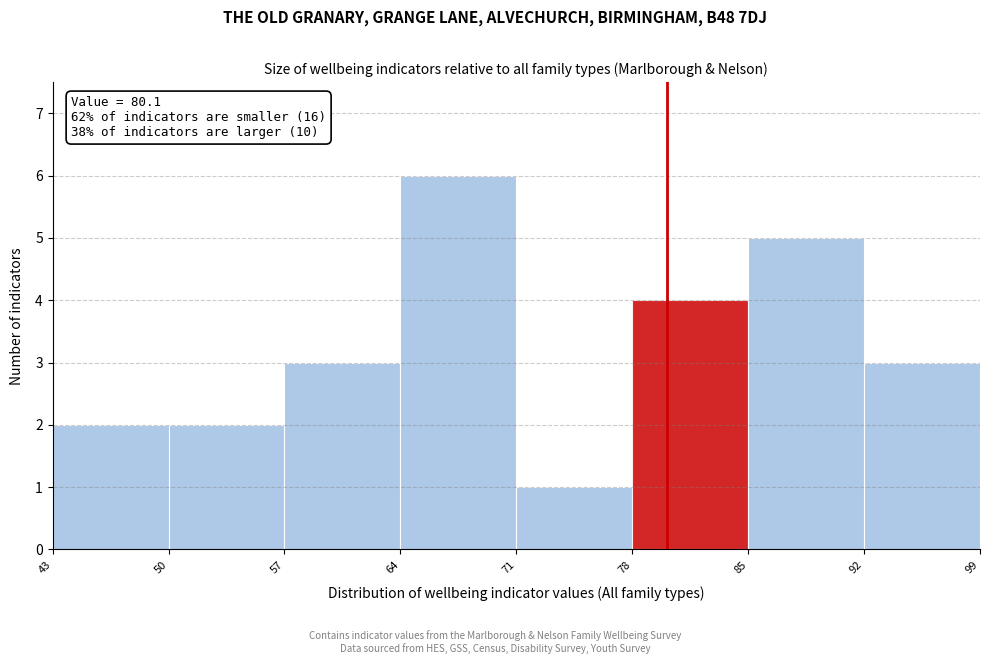

Which range on the x-axis has the tallest bar?

64 to 71